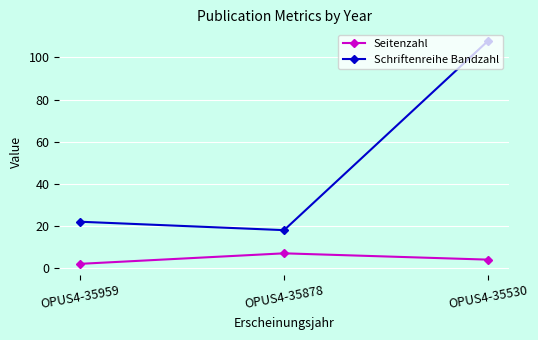

At how many categories does at least one series exceed 107?

1